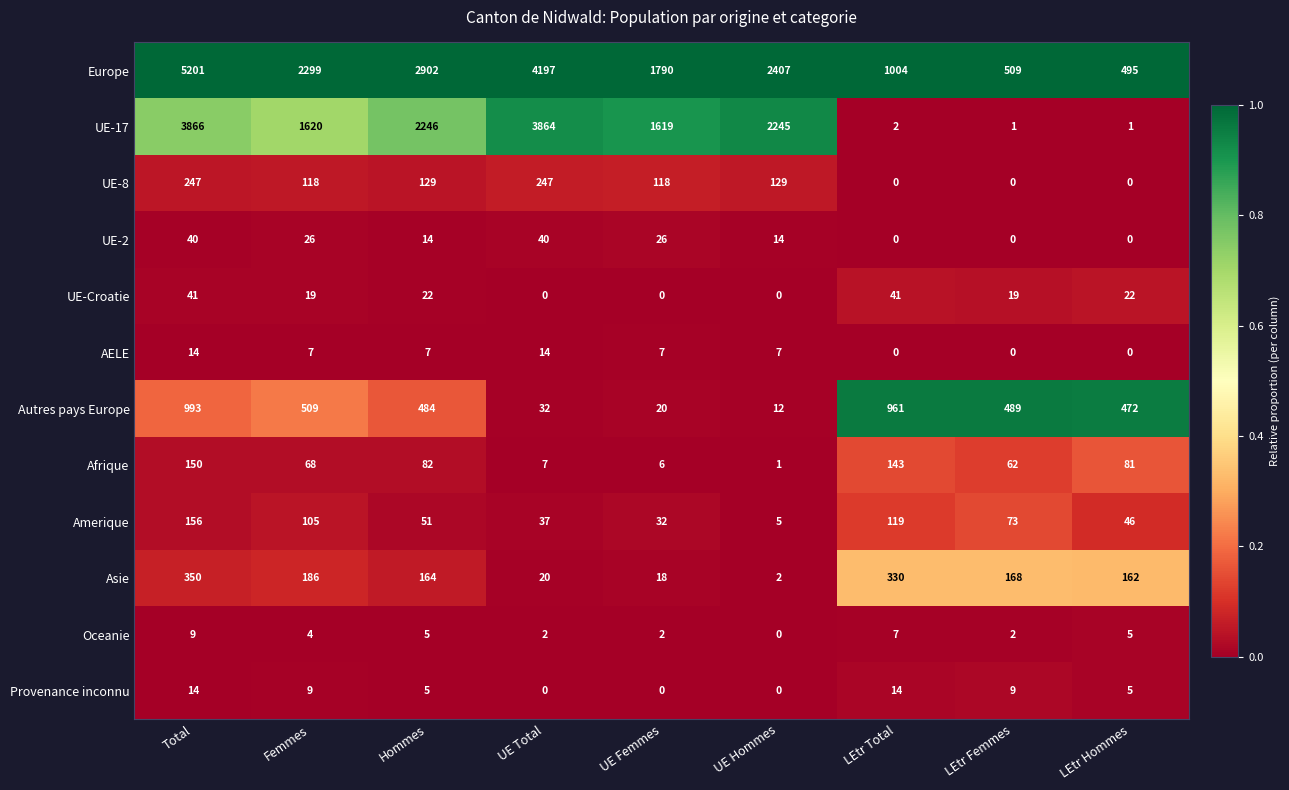

How many series are shown in this chart?

12